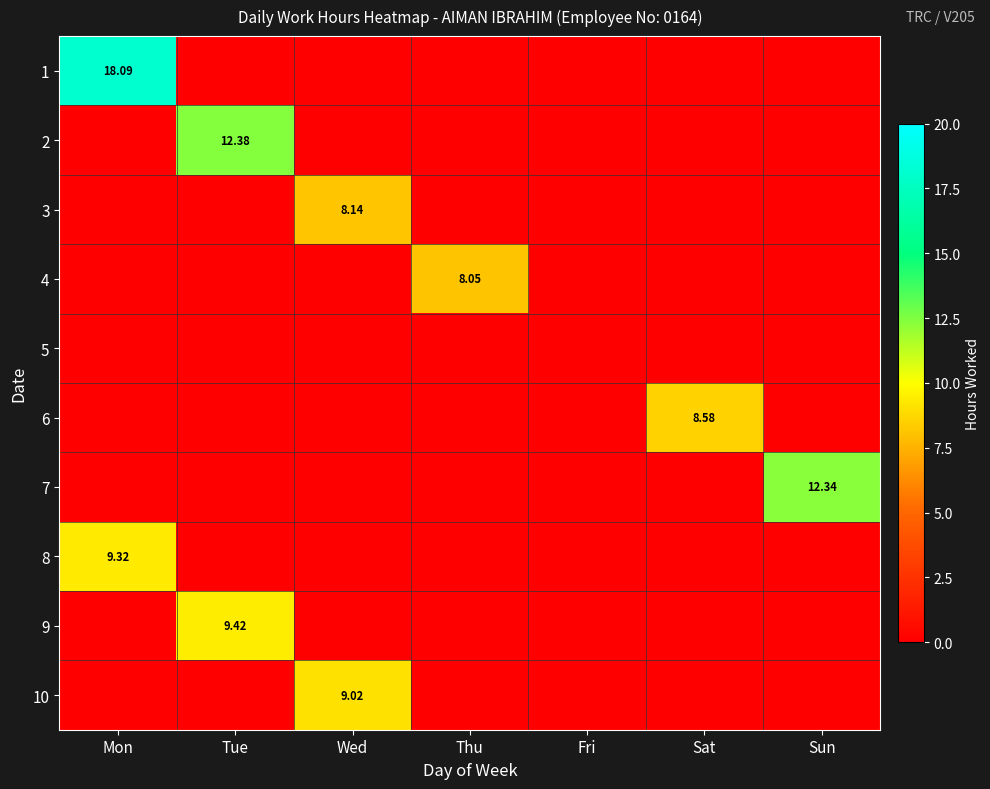

The 6 series shows -5.7 at Mon. True or false?

False